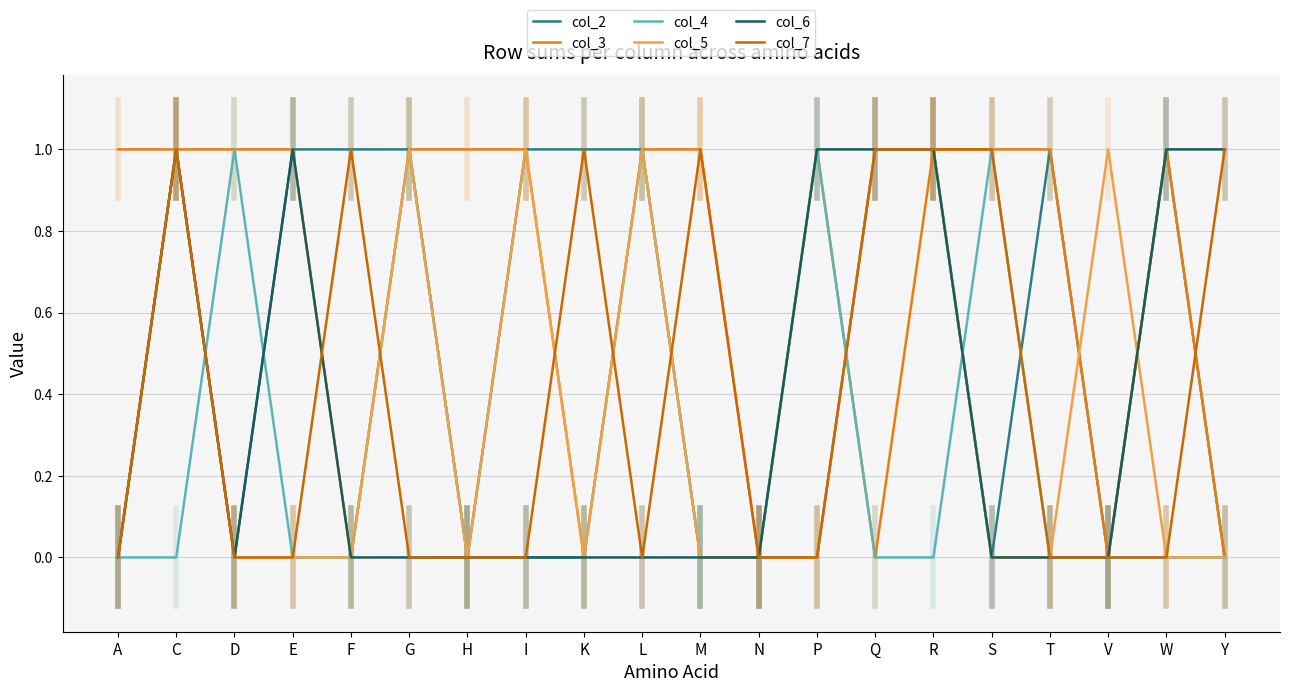

Reading left to right, what are all the values shown in this chart?

col_2: 0	1	0	1	1	1	0	1	1	1	0	0	0	1	1	0	1	0	1	0
col_3: 1	1	1	1	0	1	1	1	0	1	1	0	1	0	1	1	1	0	1	0
col_4: 0	0	1	0	0	1	0	0	0	1	0	0	1	0	0	1	0	0	0	0
col_5: 0	1	0	0	0	1	0	1	0	1	0	0	0	1	1	0	0	1	0	0
col_6: 0	1	0	1	0	0	0	0	0	0	0	0	1	1	1	0	0	0	1	1
col_7: 0	1	0	0	1	0	0	0	1	0	1	0	0	1	1	1	0	0	0	1